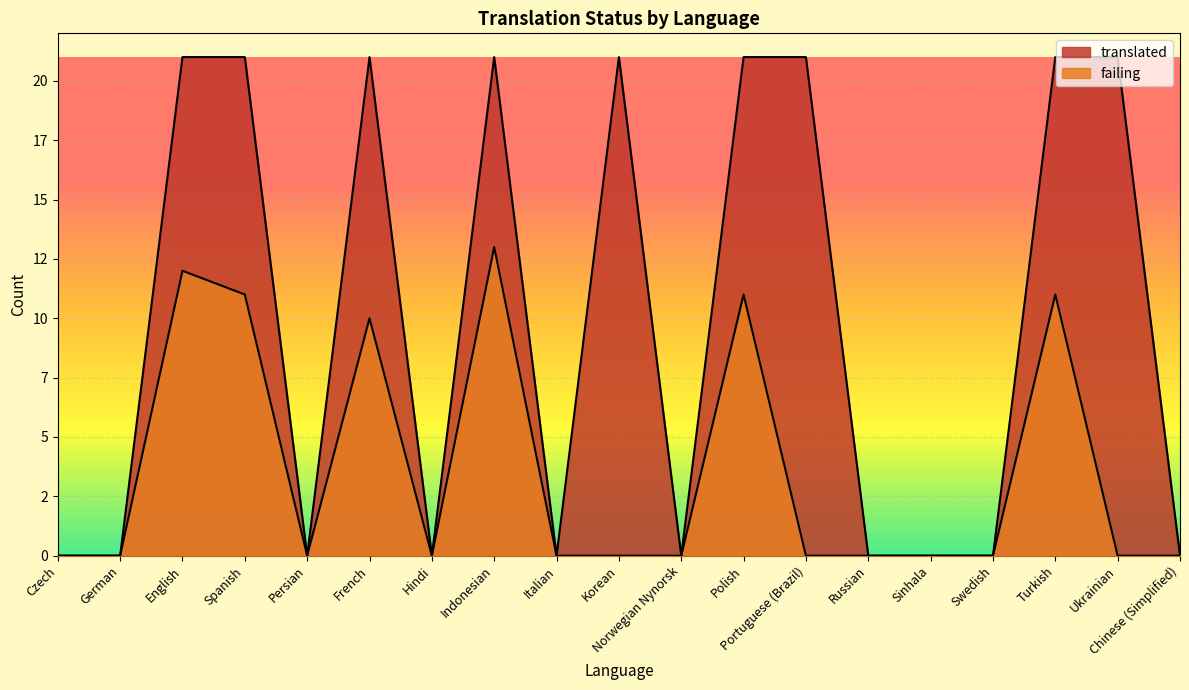

At which category is the sum across all series the highest?

Indonesian